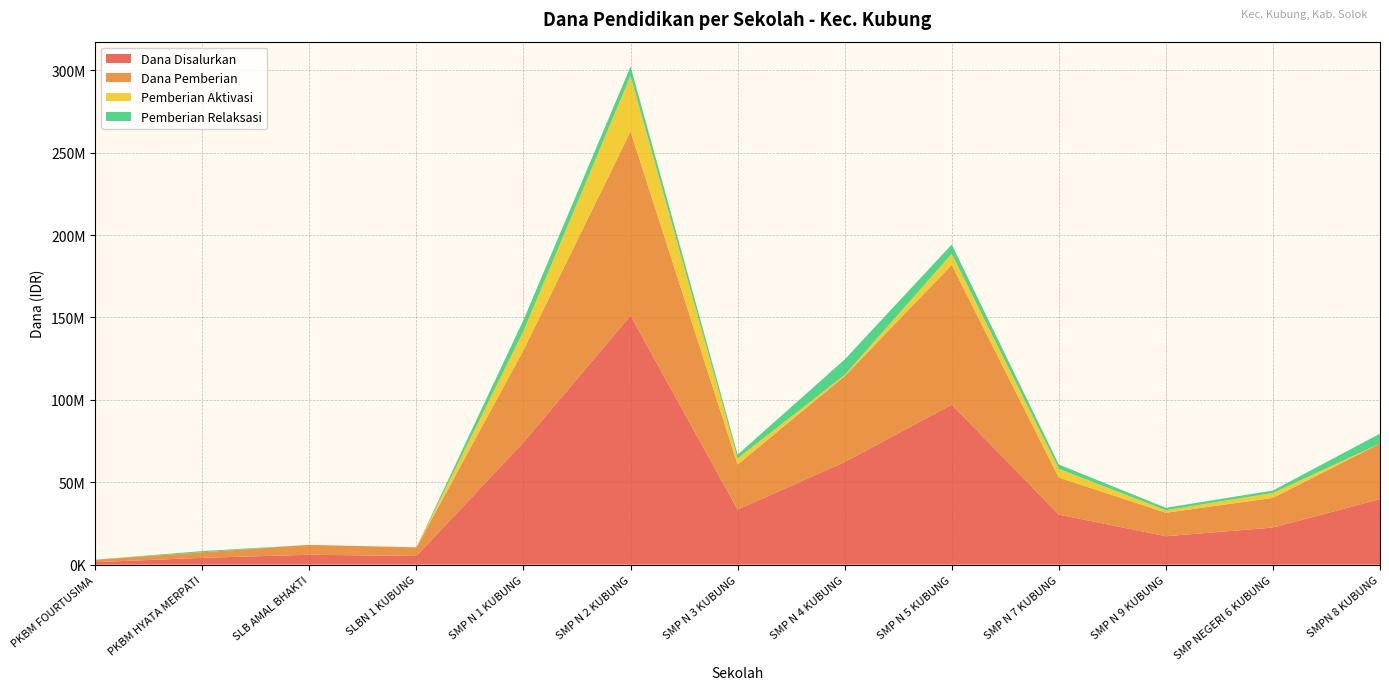

Reading left to right, extract all data points from this chart.

Dana Disalurkan: PKBM FOURTUSIMA=1500000	PKBM HYATA MERPATI=4125000	SLB AMAL BHAKTI=6000000	SLBN 1 KUBUNG=5250000	SMP N 1 KUBUNG=74250000	SMP N 2 KUBUNG=151125000	SMP N 3 KUBUNG=33375000	SMP N 4 KUBUNG=62250000	SMP N 5 KUBUNG=97125000	SMP N 7 KUBUNG=30375000	SMP N 9 KUBUNG=17250000	SMP NEGERI 6 KUBUNG=22500000	SMPN 8 KUBUNG=39750000
Dana Pemberian: PKBM FOURTUSIMA=1500000	PKBM HYATA MERPATI=3375000	SLB AMAL BHAKTI=6000000	SLBN 1 KUBUNG=5250000	SMP N 1 KUBUNG=55875000	SMP N 2 KUBUNG=111750000	SMP N 3 KUBUNG=27375000	SMP N 4 KUBUNG=52125000	SMP N 5 KUBUNG=84750000	SMP N 7 KUBUNG=22500000	SMP N 9 KUBUNG=14250000	SMP NEGERI 6 KUBUNG=18000000	SMPN 8 KUBUNG=33750000
Pemberian Aktivasi: PKBM FOURTUSIMA=0	PKBM HYATA MERPATI=0	SLB AMAL BHAKTI=0	SLBN 1 KUBUNG=0	SMP N 1 KUBUNG=11625000	SMP N 2 KUBUNG=33750000	SMP N 3 KUBUNG=3750000	SMP N 4 KUBUNG=750000	SMP N 5 KUBUNG=6750000	SMP N 7 KUBUNG=5250000	SMP N 9 KUBUNG=1500000	SMP NEGERI 6 KUBUNG=3000000	SMPN 8 KUBUNG=0
Pemberian Relaksasi: PKBM FOURTUSIMA=0	PKBM HYATA MERPATI=750000	SLB AMAL BHAKTI=0	SLBN 1 KUBUNG=0	SMP N 1 KUBUNG=6750000	SMP N 2 KUBUNG=5625000	SMP N 3 KUBUNG=2250000	SMP N 4 KUBUNG=9375000	SMP N 5 KUBUNG=5625000	SMP N 7 KUBUNG=2625000	SMP N 9 KUBUNG=1500000	SMP NEGERI 6 KUBUNG=1500000	SMPN 8 KUBUNG=6000000